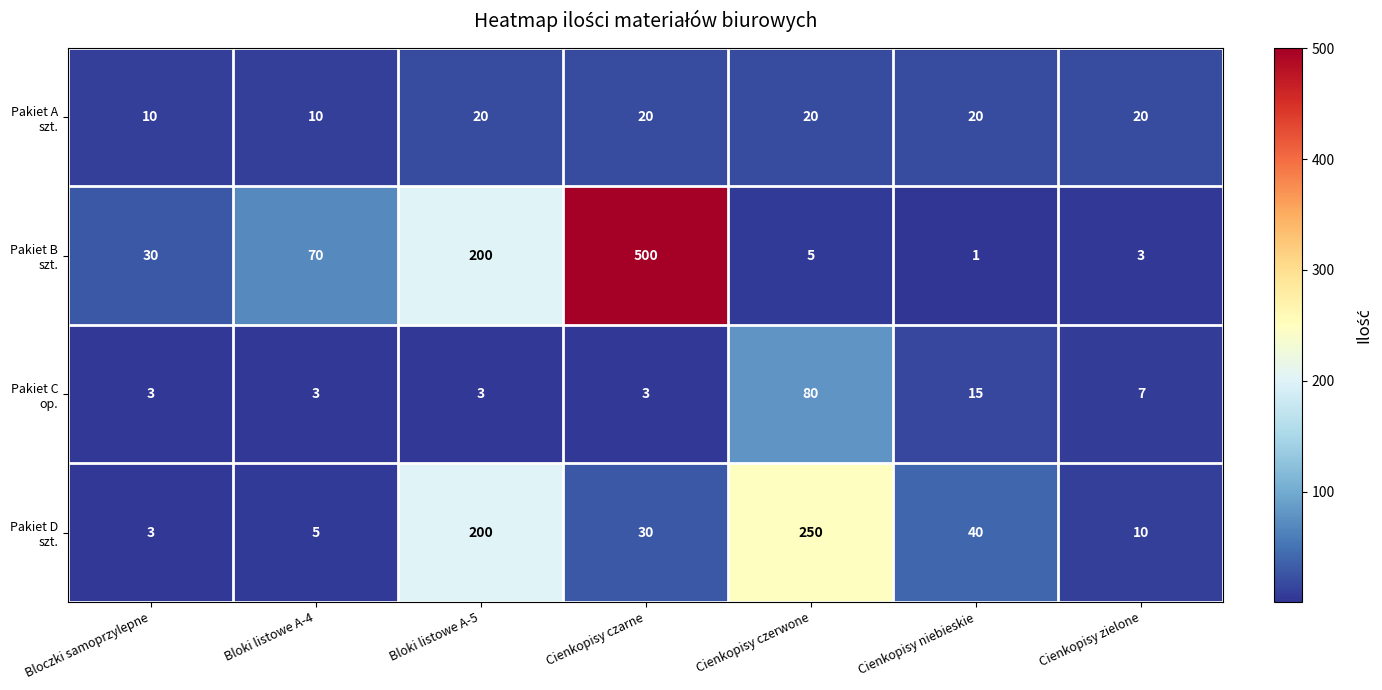

What is the maximum value shown in the chart?

500